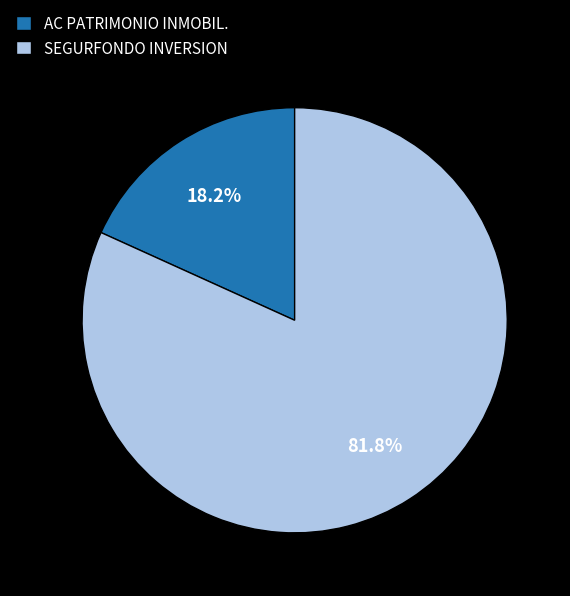

To the nearest percent, what portion does SEGURFONDO INVERSION represent?

82%